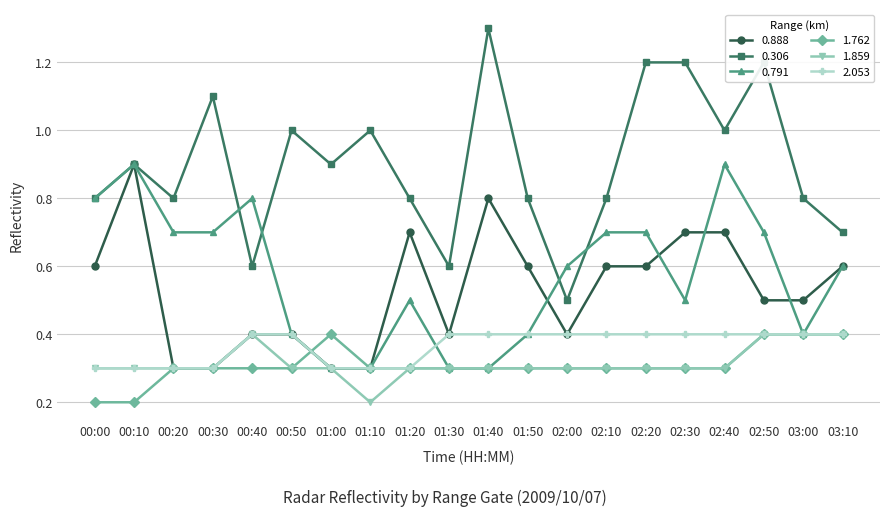

What is the average value of the 2.053 series?

0.4